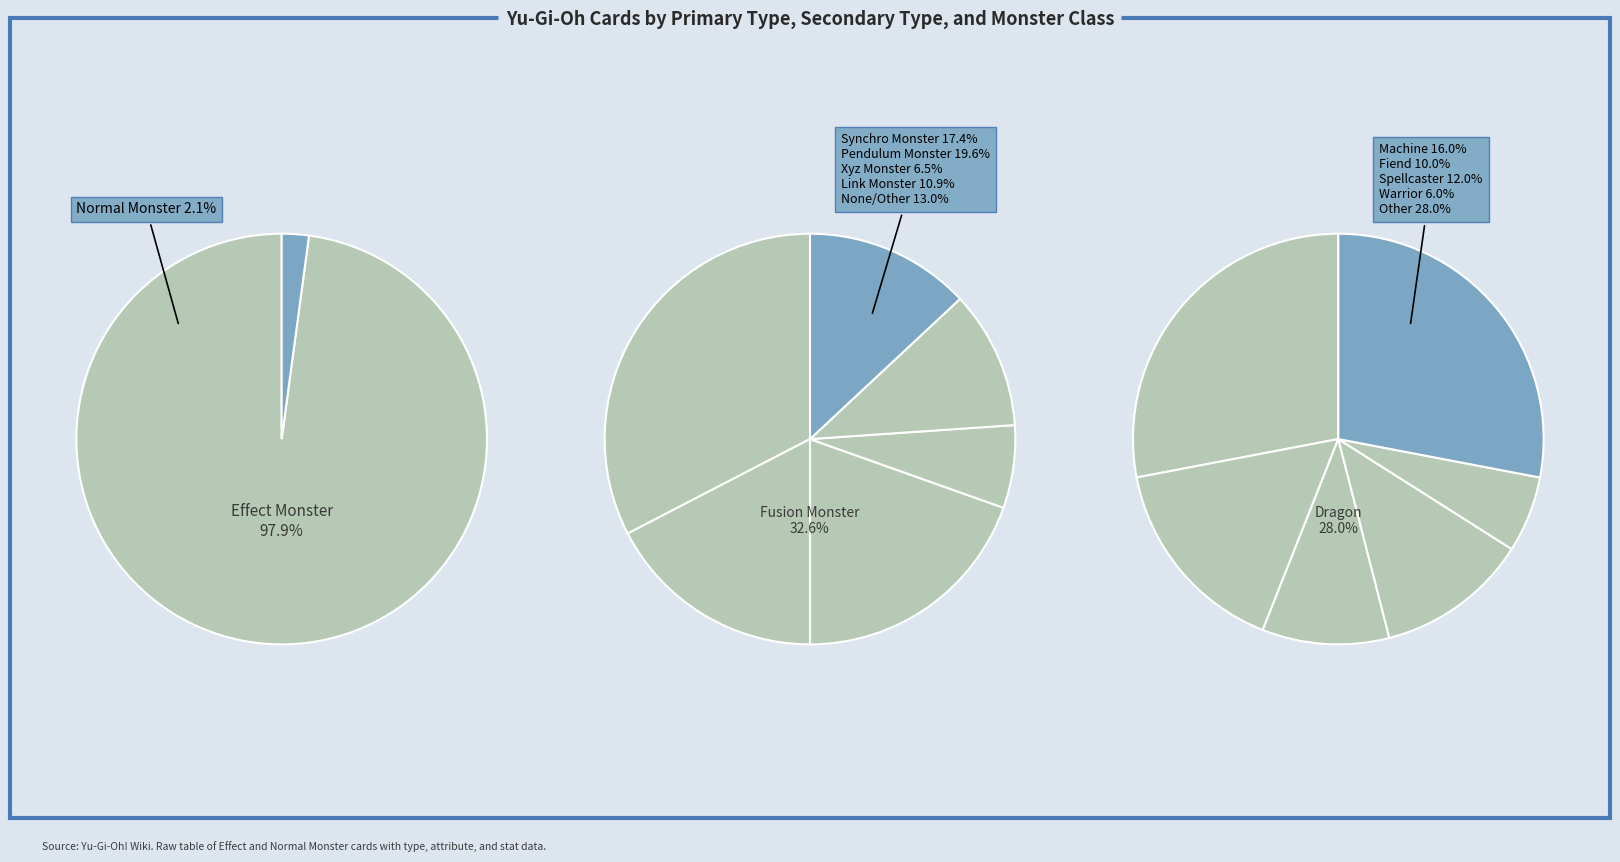

The Normal Monster slice represents 38% of the pie. True or false?

False